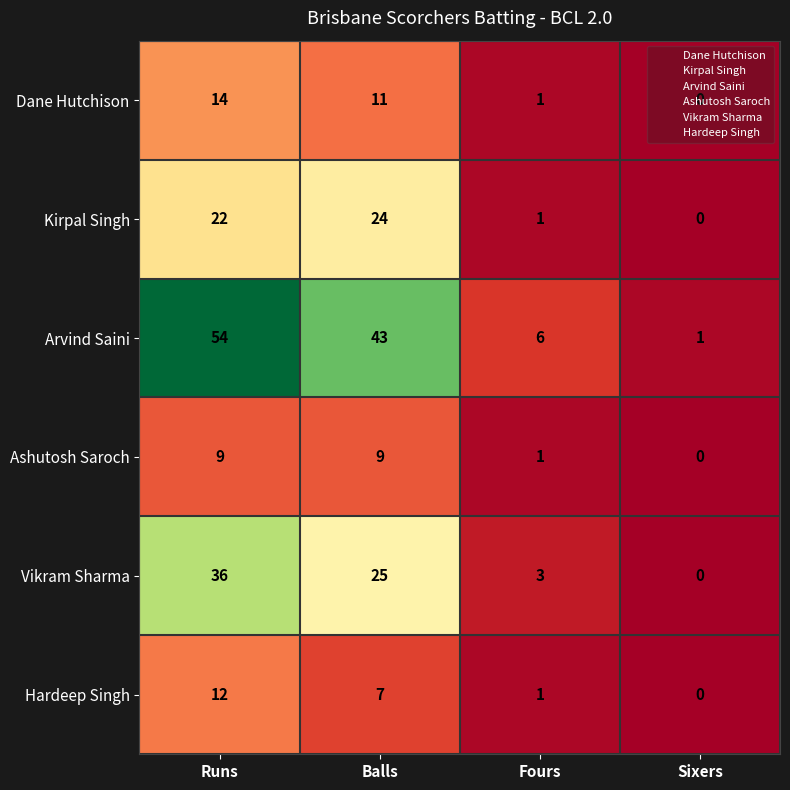

At Runs, list the series in order from largest to smallest.

Arvind Saini, Vikram Sharma, Kirpal Singh, Dane Hutchison, Hardeep Singh, Ashutosh Saroch